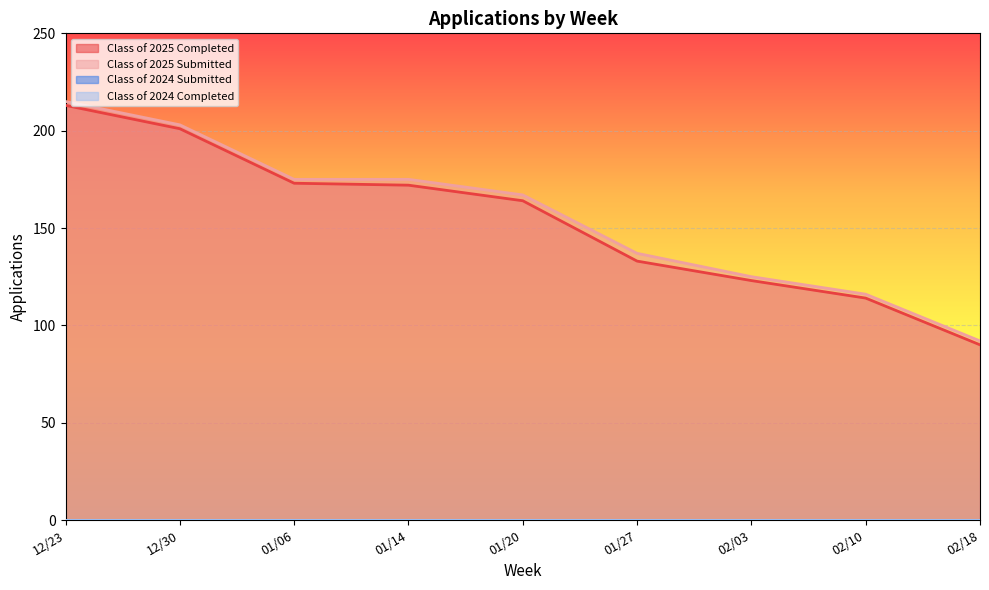

Reading right to left, transcribe all the data shown in this chart.

Class of 2025 Completed: 90	114	123	133	164	172	173	201	213
Class of 2025 Submitted: 92	116	125	137	167	175	175	203	215
Class of 2024 Submitted: 0	0	0	0	0	0	0	0	0
Class of 2024 Completed: 0	0	0	0	0	0	0	0	0